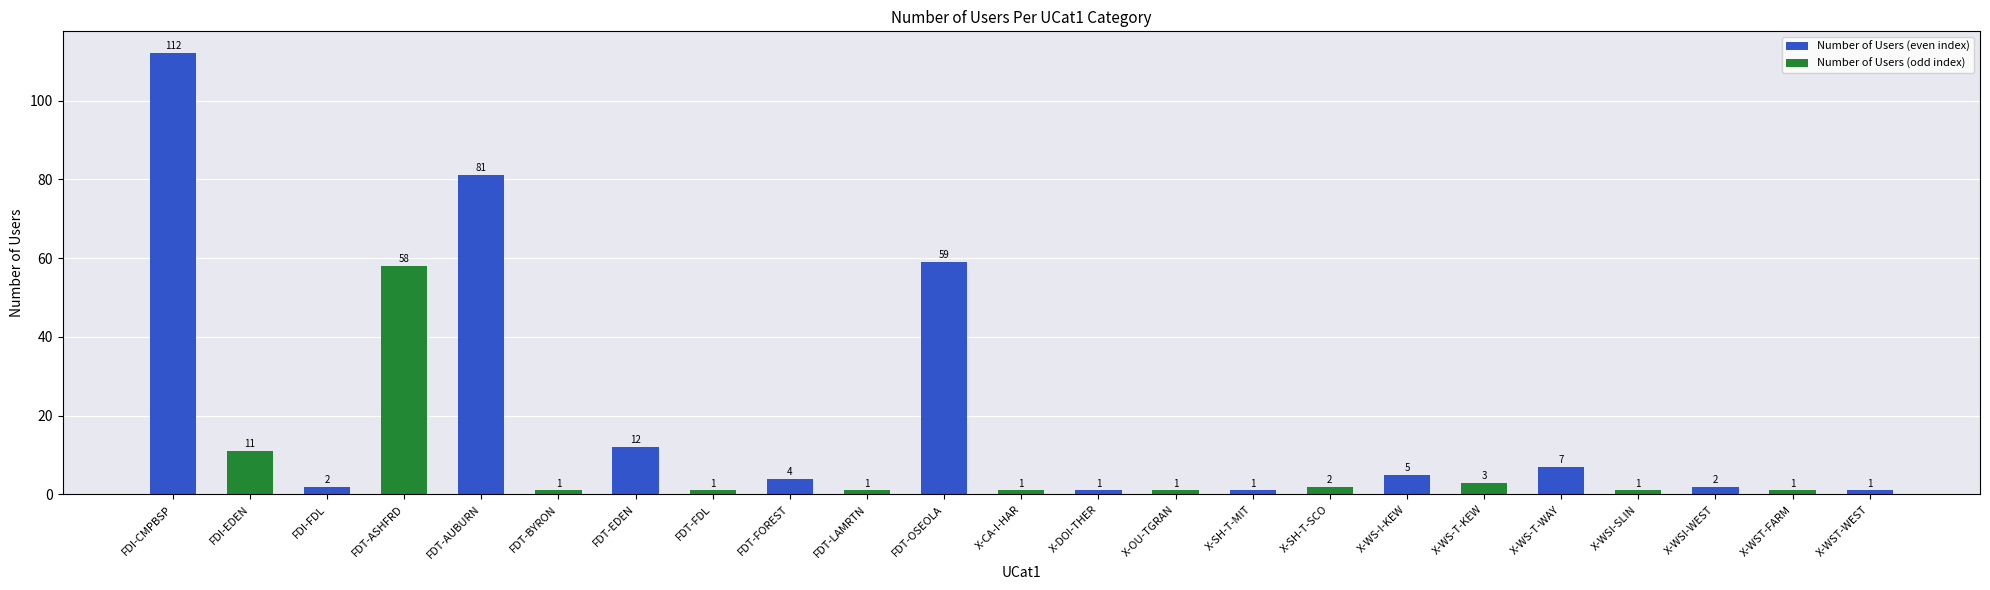

True or false: the data shows 7 at X-WS-T-WAY.

True